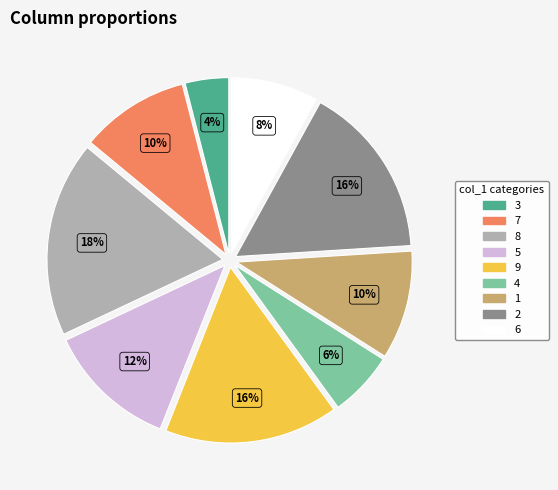

To the nearest percent, what percentage of the pie is 6?

8%